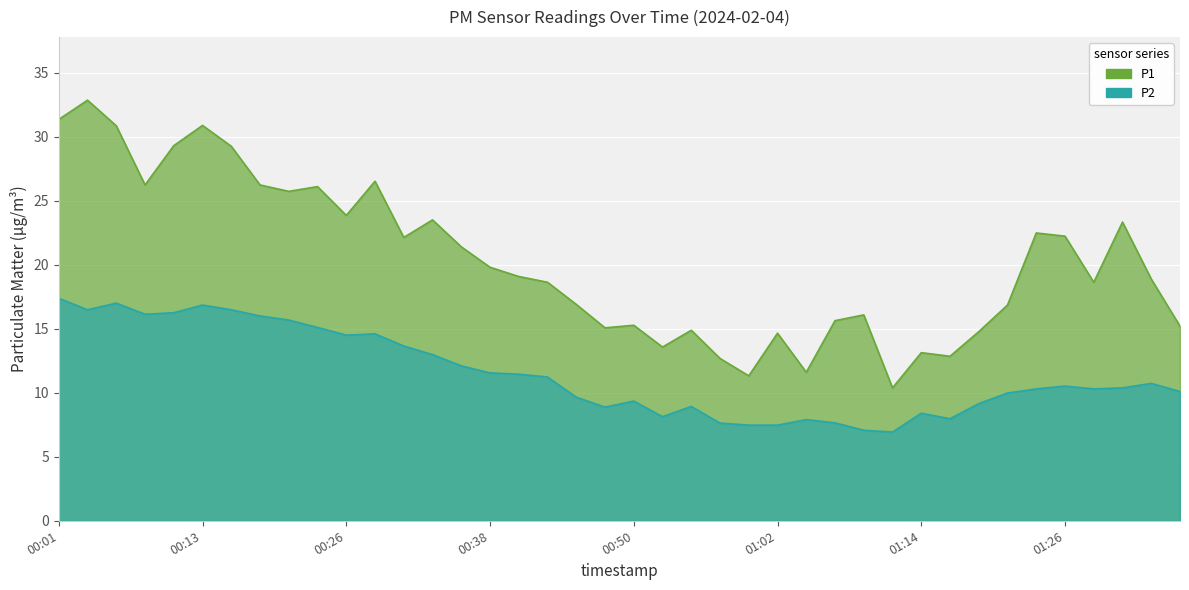

True or false: P2 and P1 cross at least once.

False